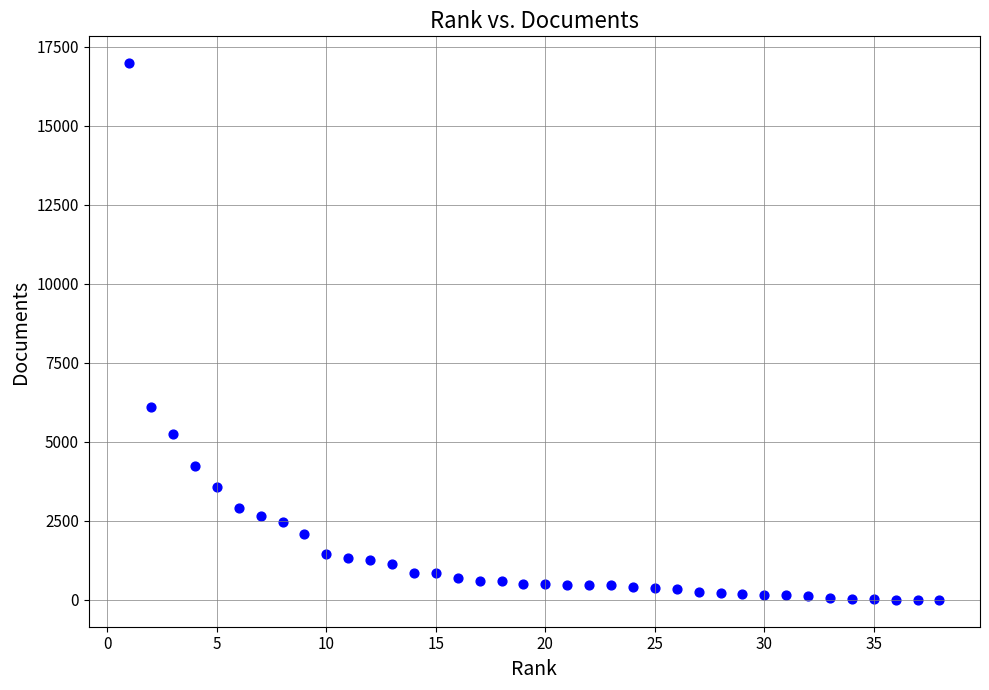

What is the range of Y values (max minus min)?

16978